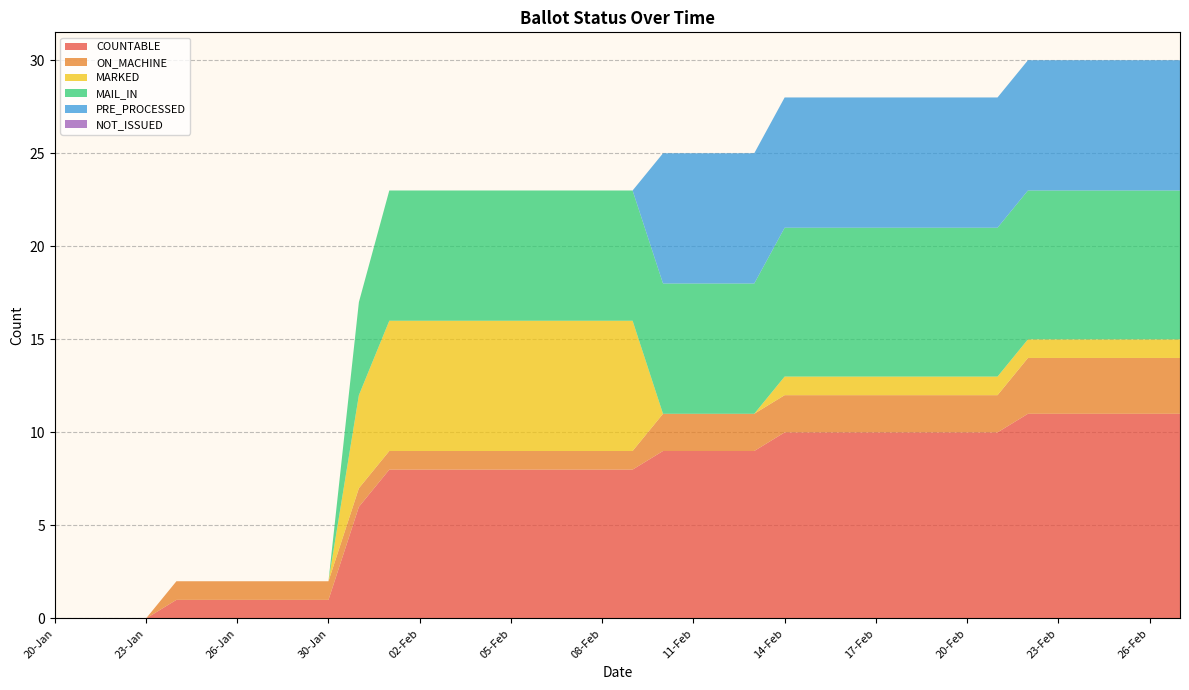

Reading left to right, transcribe all the data shown in this chart.

COUNTABLE: 0	0	0	0	1	1	1	1	1	1	6	8	8	8	8	8	8	8	8	8	9	9	9	9	10	10	10	10	10	10	10	10	11	11	11	11	11	11
ON_MACHINE: 0	0	0	0	1	1	1	1	1	1	1	1	1	1	1	1	1	1	1	1	2	2	2	2	2	2	2	2	2	2	2	2	3	3	3	3	3	3
MARKED: 0	0	0	0	0	0	0	0	0	0	5	7	7	7	7	7	7	7	7	7	0	0	0	0	1	1	1	1	1	1	1	1	1	1	1	1	1	1
MAIL_IN: 0	0	0	0	0	0	0	0	0	0	5	7	7	7	7	7	7	7	7	7	7	7	7	7	8	8	8	8	8	8	8	8	8	8	8	8	8	8
PRE_PROCESSED: 0	0	0	0	0	0	0	0	0	0	0	0	0	0	0	0	0	0	0	0	7	7	7	7	7	7	7	7	7	7	7	7	7	7	7	7	7	7
NOT_ISSUED: 0	0	0	0	0	0	0	0	0	0	0	0	0	0	0	0	0	0	0	0	0	0	0	0	0	0	0	0	0	0	0	0	0	0	0	0	0	0